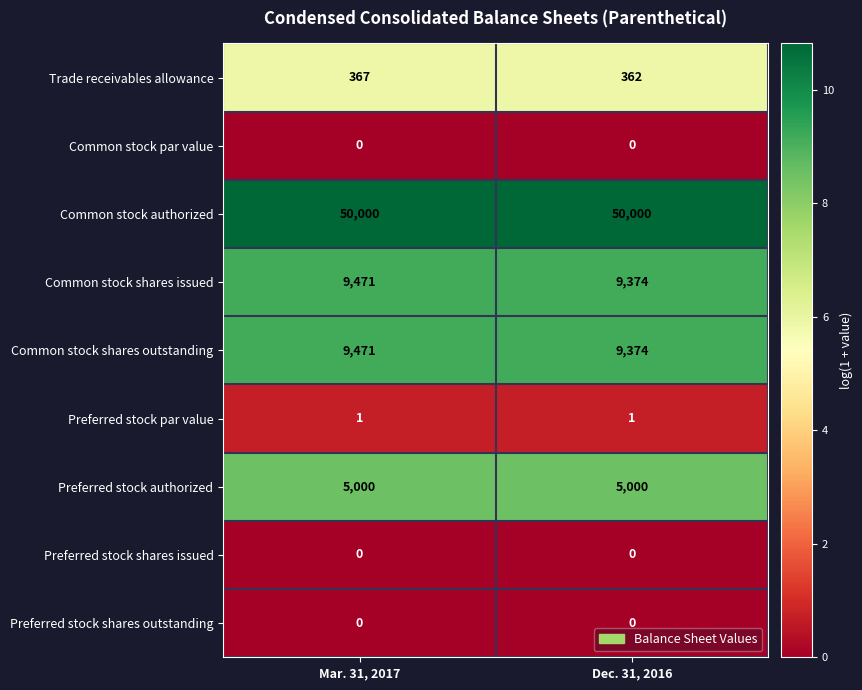

Is it true that Common stock shares issued equals 9471 at Mar. 31, 2017?

True